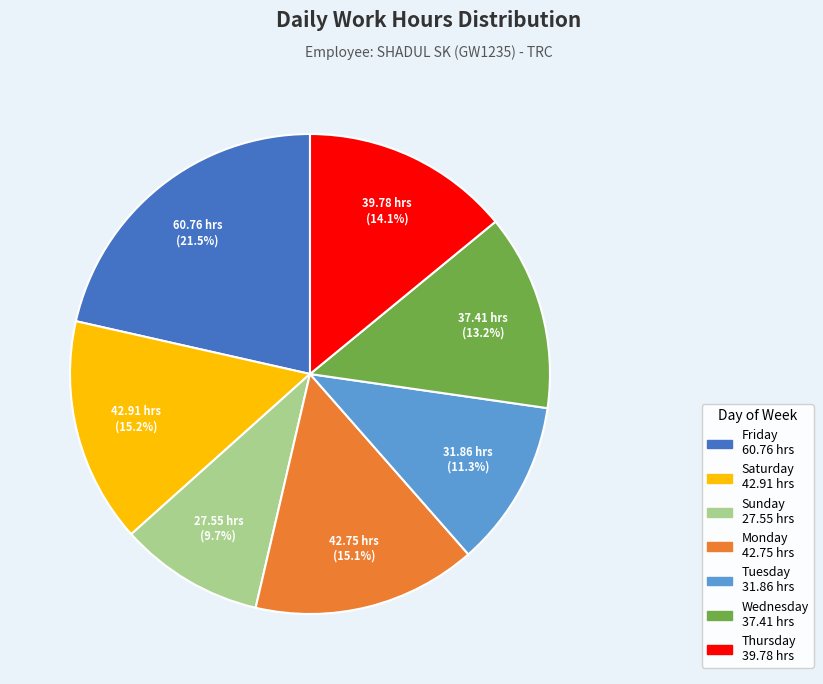

Is there a majority slice in this chart?

No